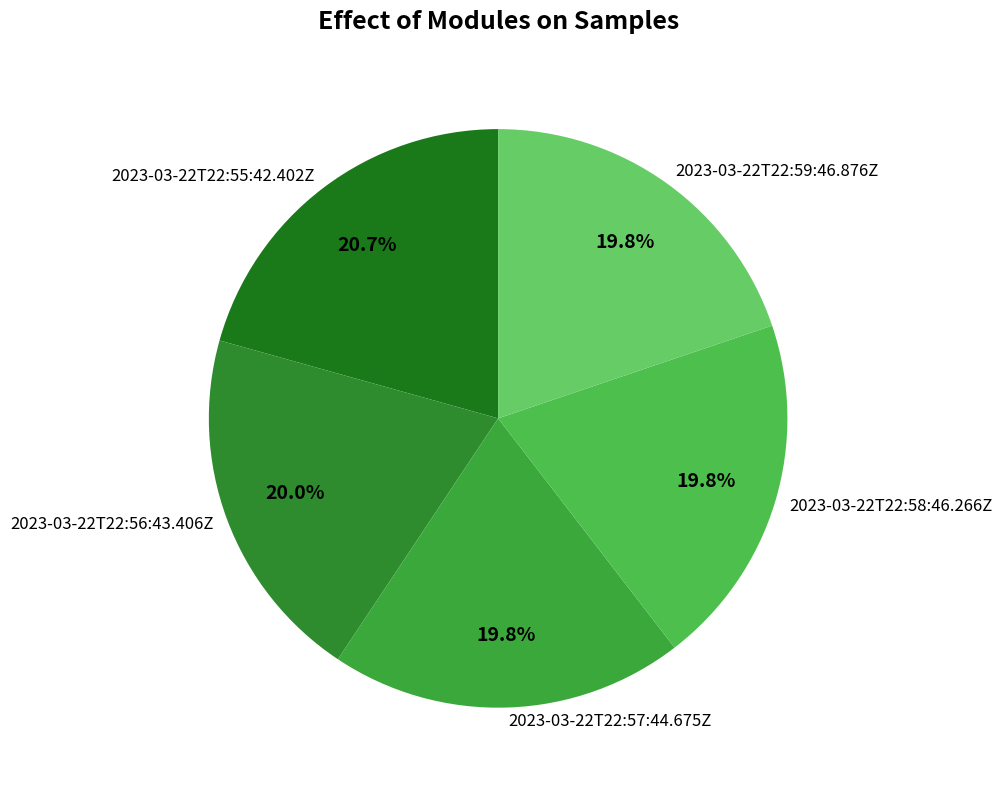

To the nearest percent, what percentage of the pie is 2023-03-22T22:58:46.266Z?

20%